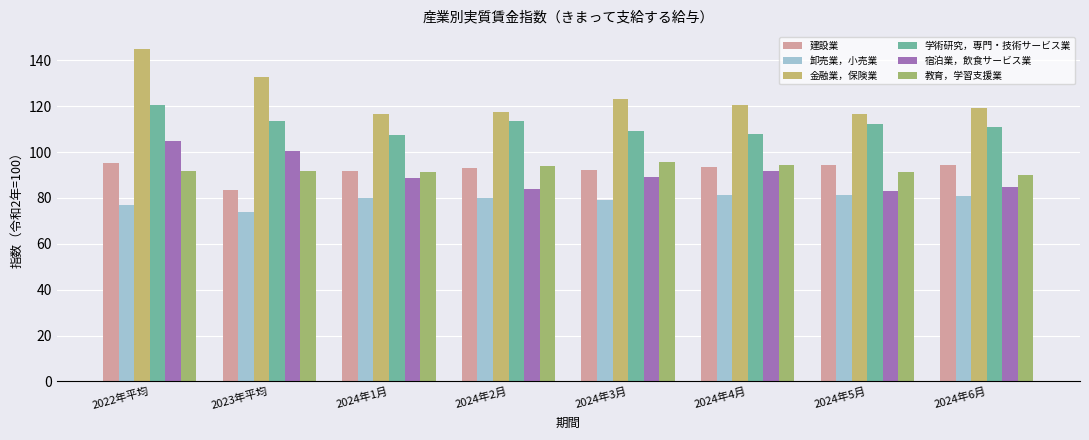

Which series has the largest total across all categories?

金融業，保険業